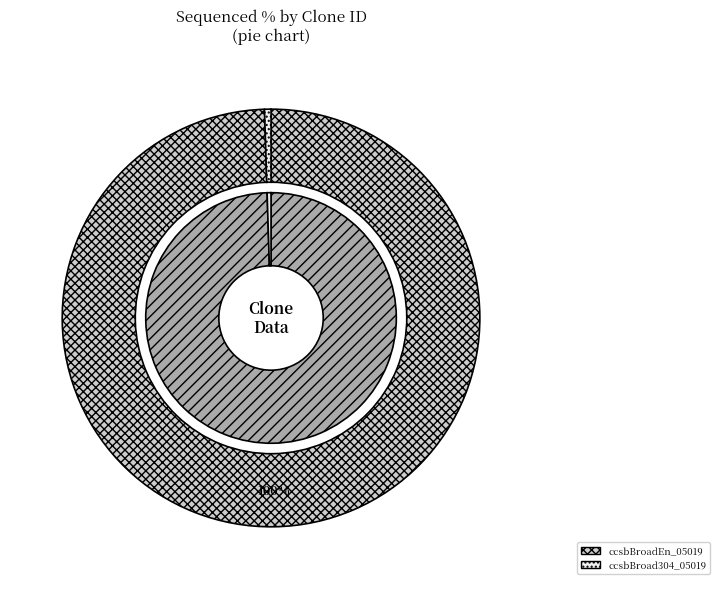

What is the largest slice in the pie chart?

ccsbBroadEn_05019